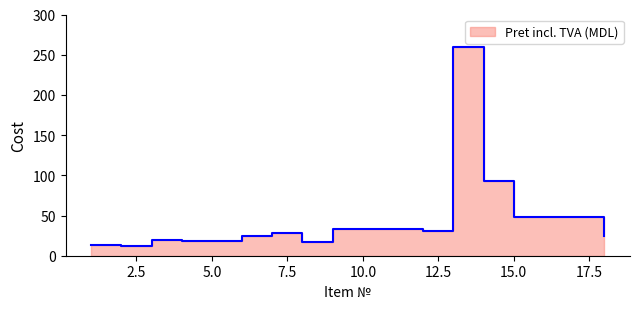

Does the chart have visible grid lines?

No